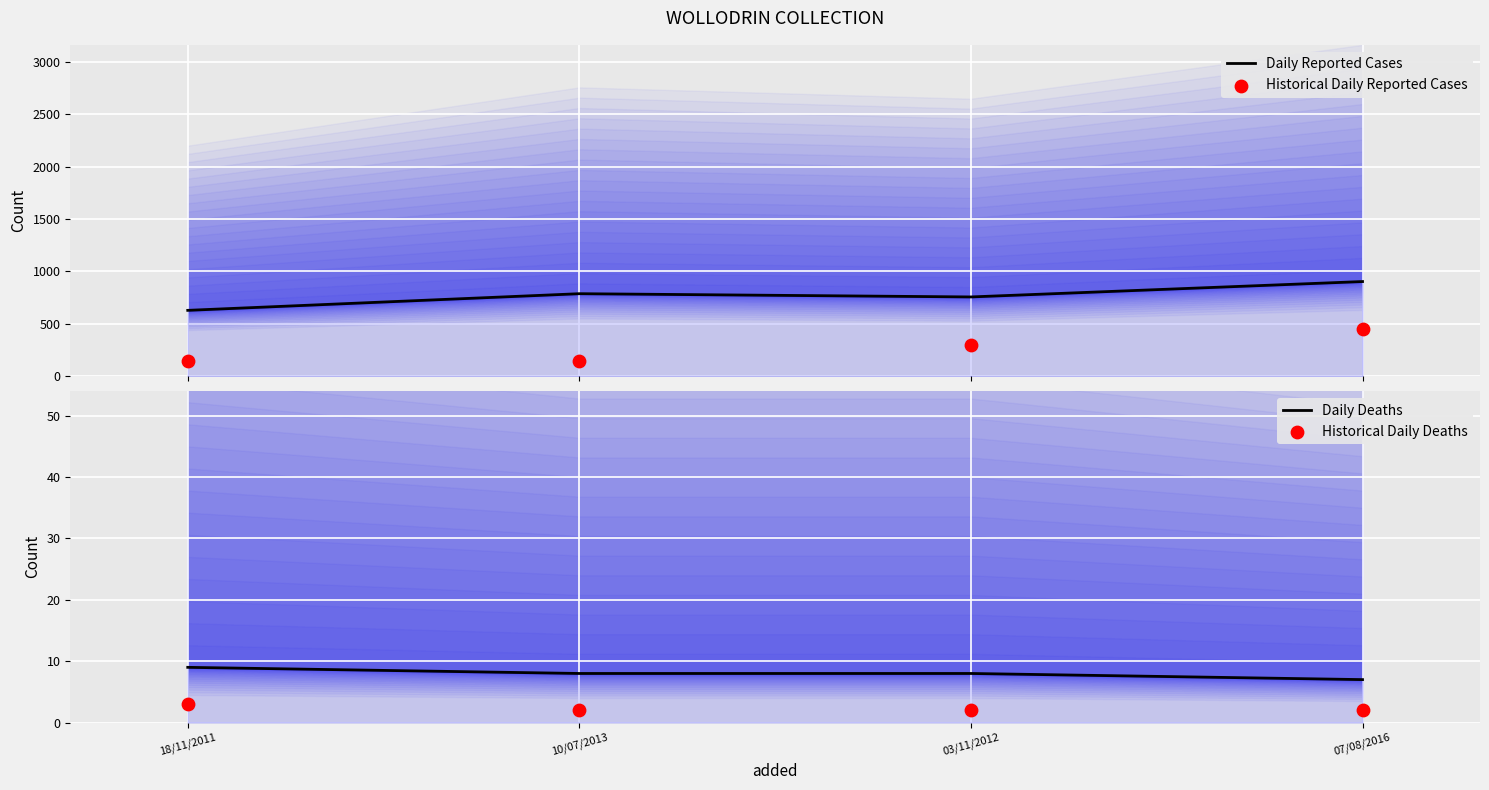

Which series contains the lowest Y value?

Historical Daily Deaths